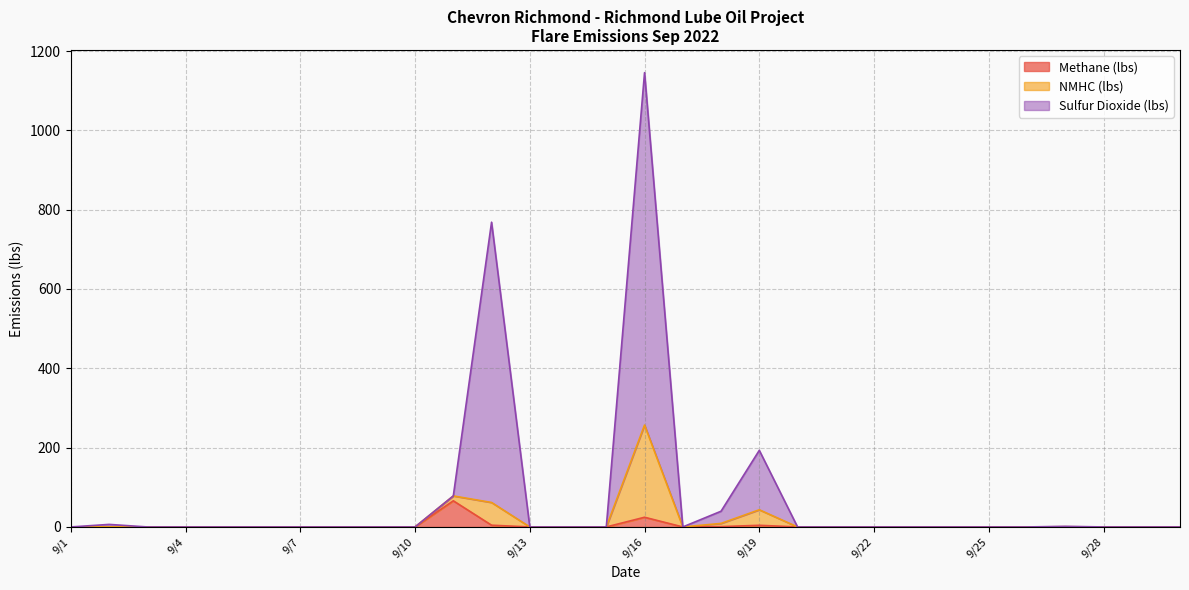

The Methane (lbs) series shows 0.0 at 9/27. True or false?

False